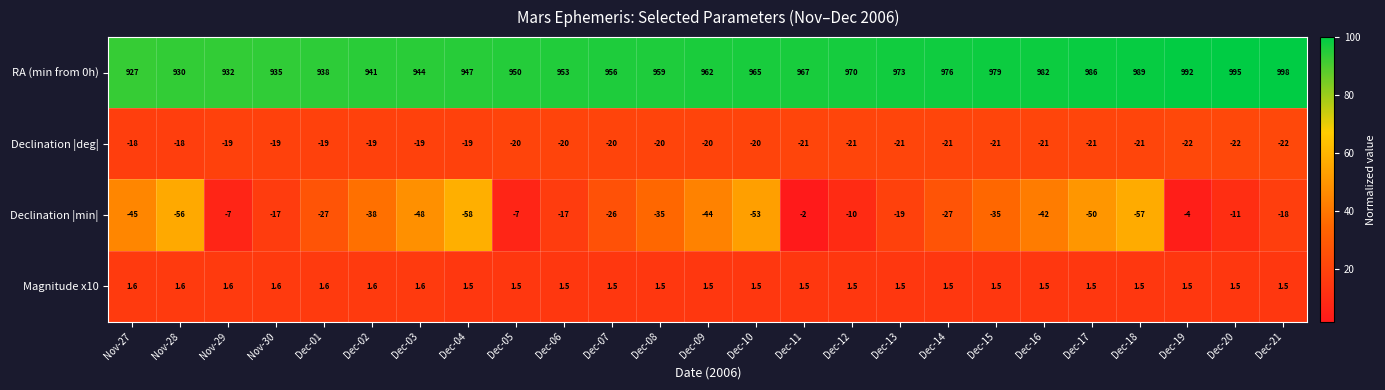

Rank the series by their maximum value, from highest to lowest.

RA (min from 0h), Magnitude x10, Declination |min|, Declination |deg|